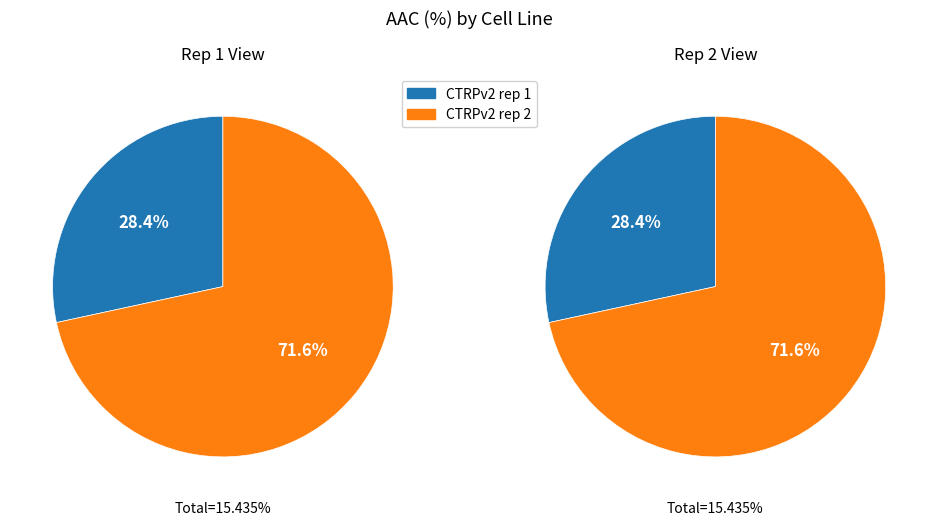

What is the change in value from CTRPv2 rep 1 to CTRPv2 rep 2?

+6.7